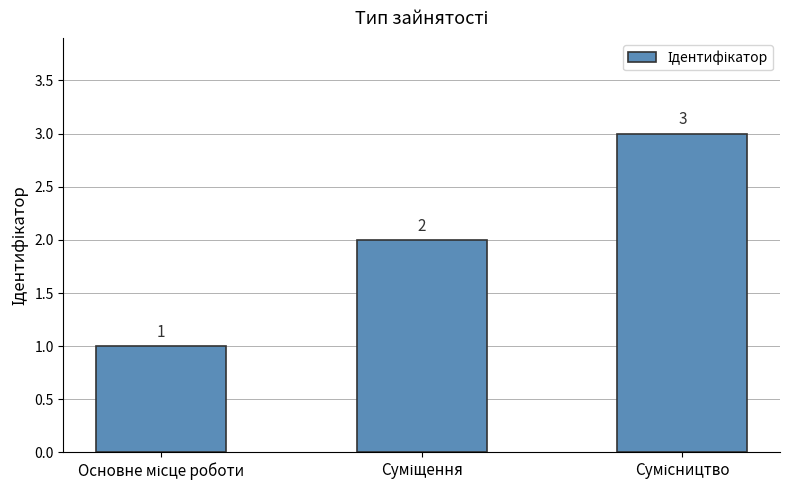

What is the minimum value shown in the chart?

1